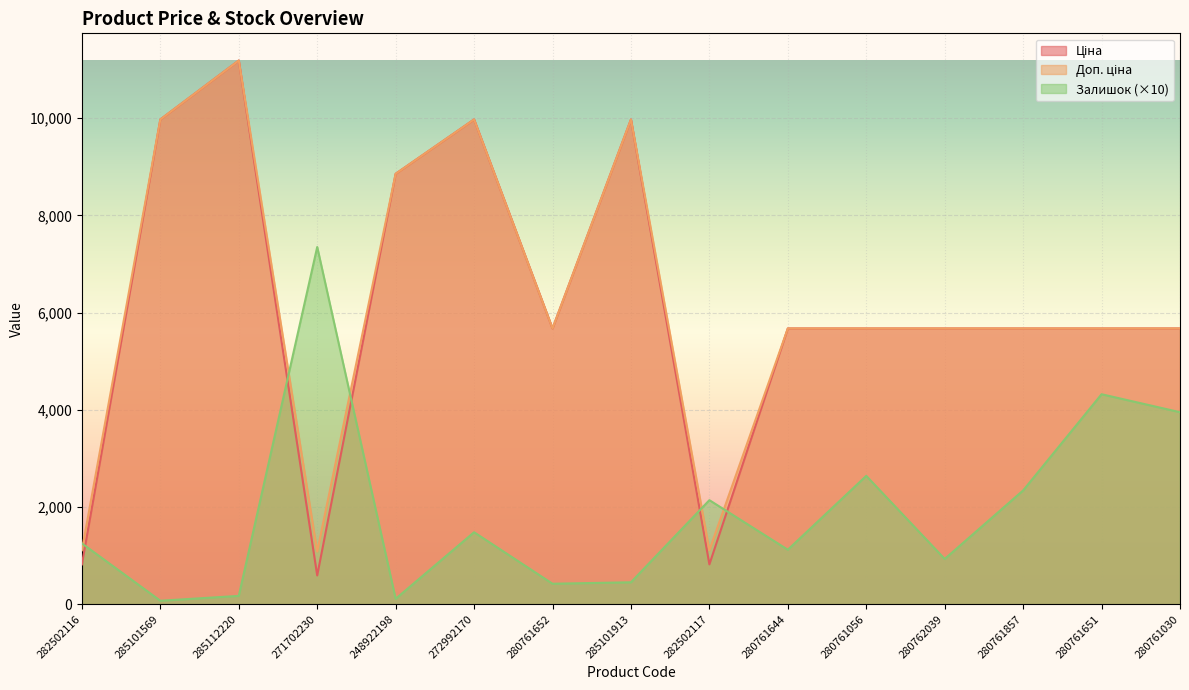

At which label does Ціна first exceed 5673?

285101569